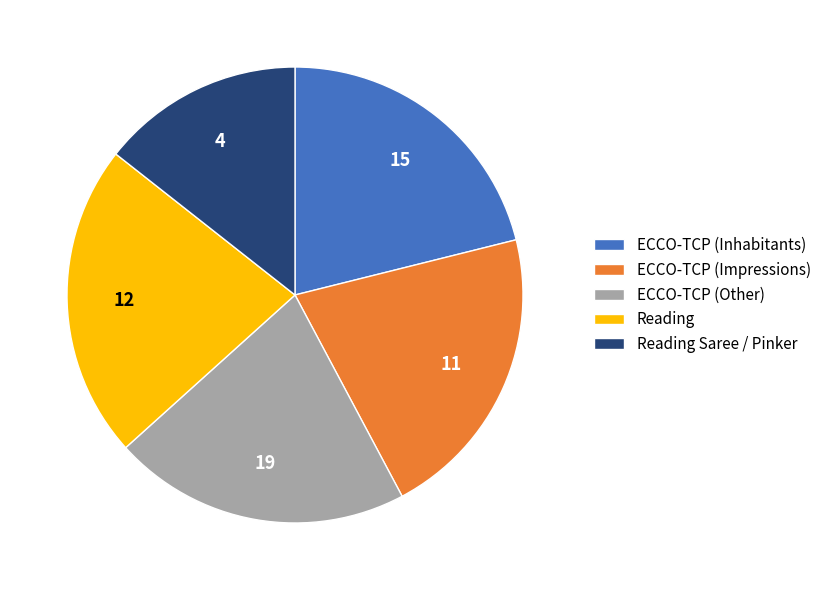

Is the sum of ECCO-TCP (Impressions) and ECCO-TCP (Other) greater than half?

No